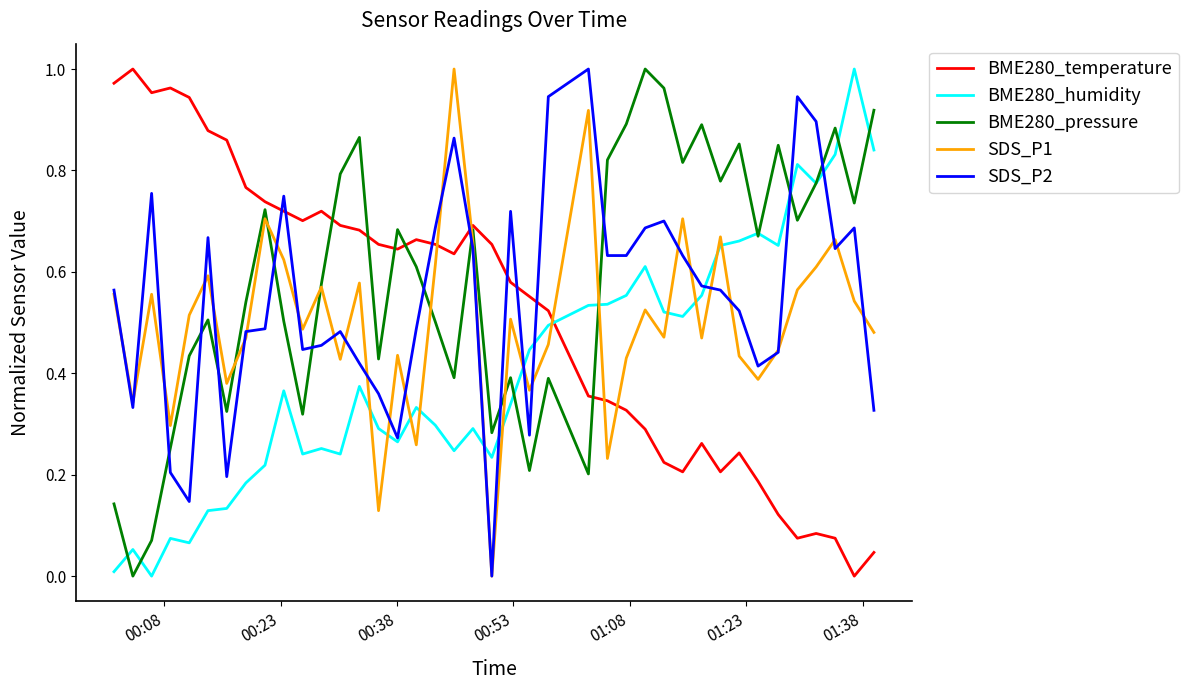

How many times do BME280_pressure and SDS_P2 cross each other?

11